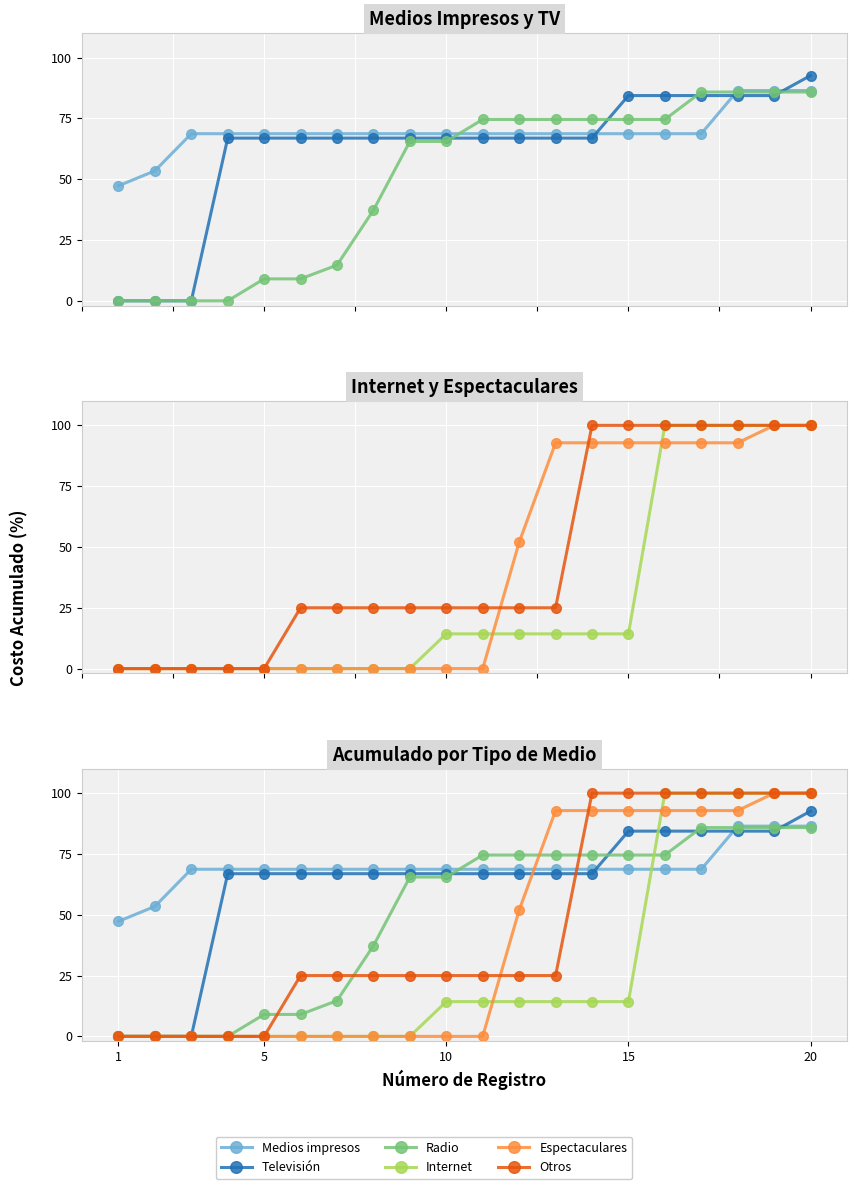

True or false: Radio has more than 1 interior local peaks.

False